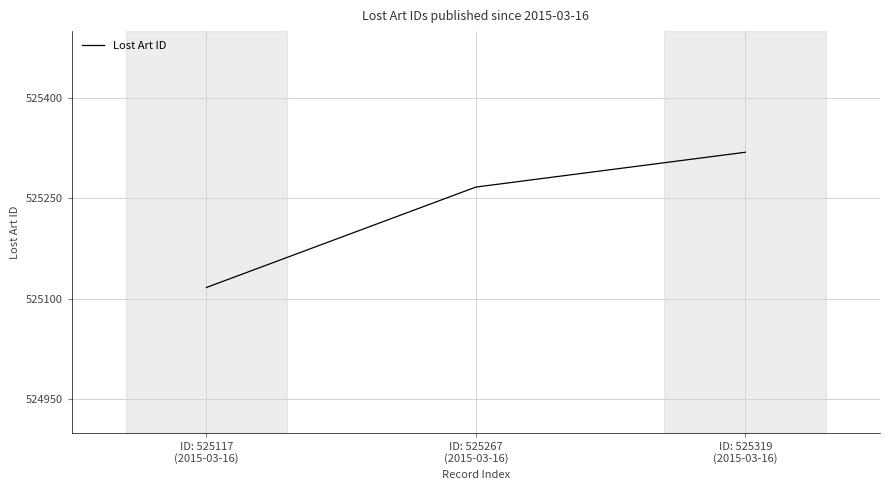

List the labels in order of value, largest first.

ID: 525319
(2015-03-16), ID: 525267
(2015-03-16), ID: 525117
(2015-03-16)